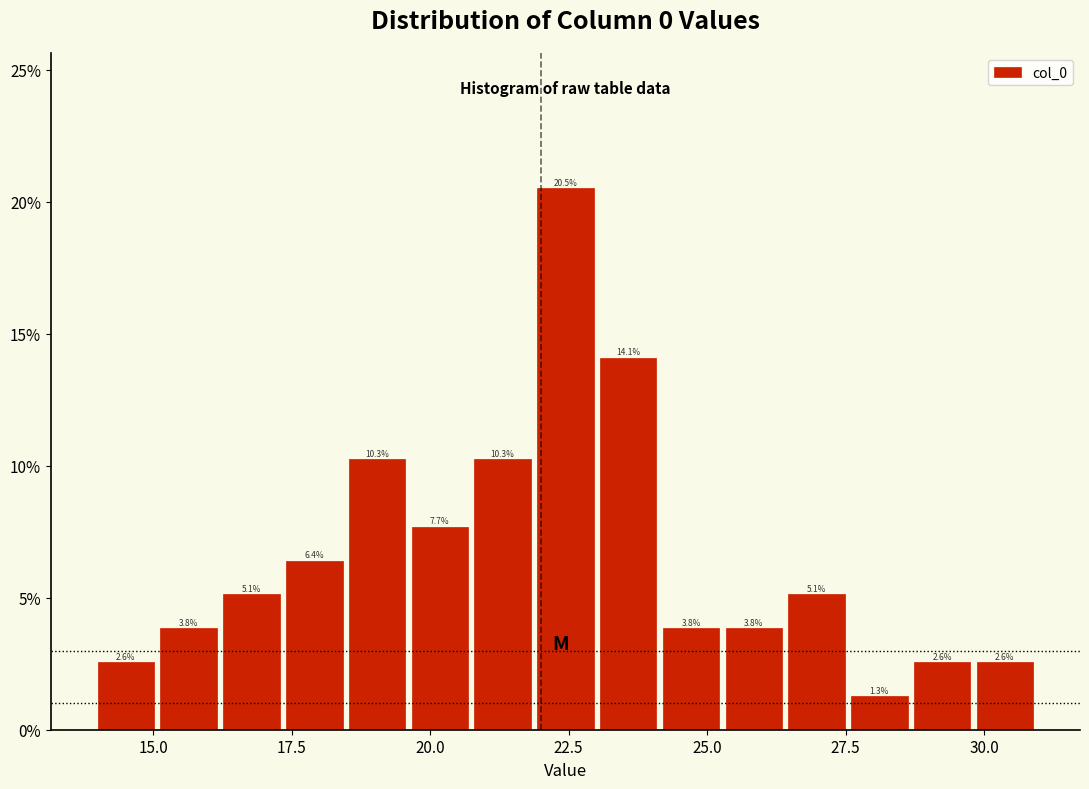

Read against the x-axis, roughly where is the centre of the tallest bar?

22.5